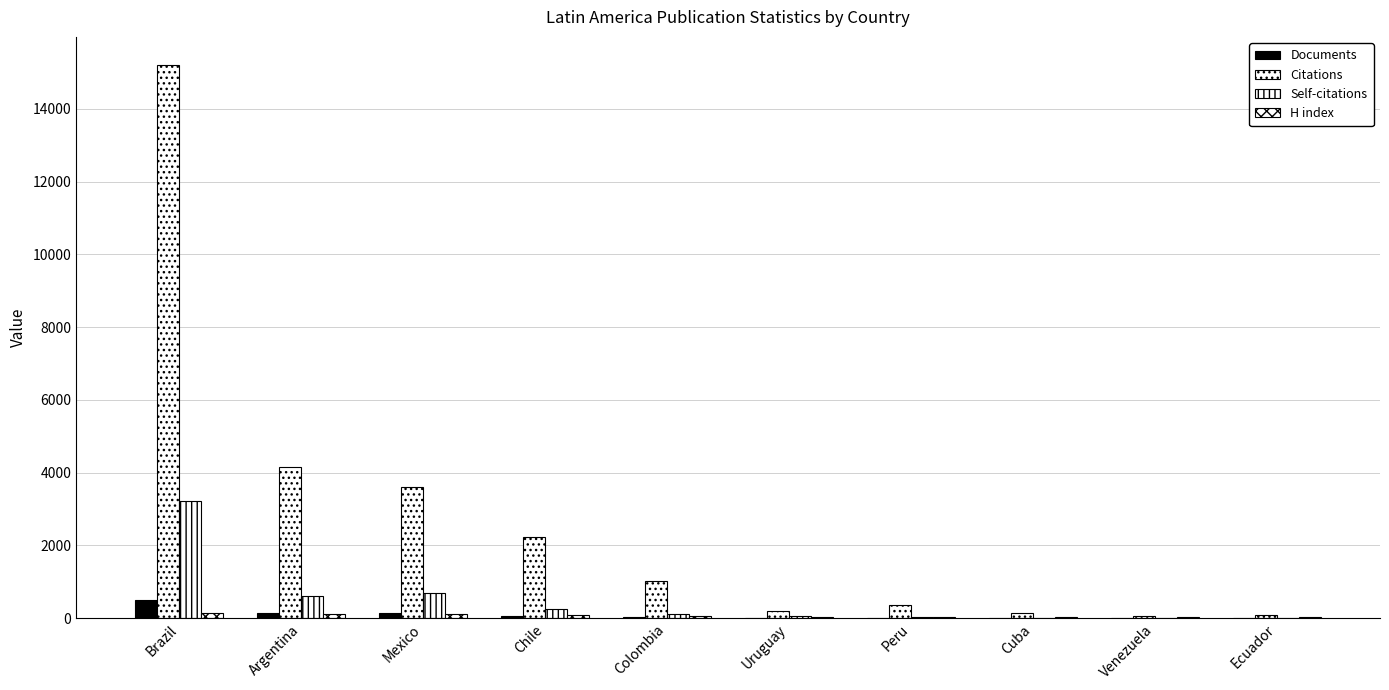

What is the label of the 1st bar from the left?

Brazil